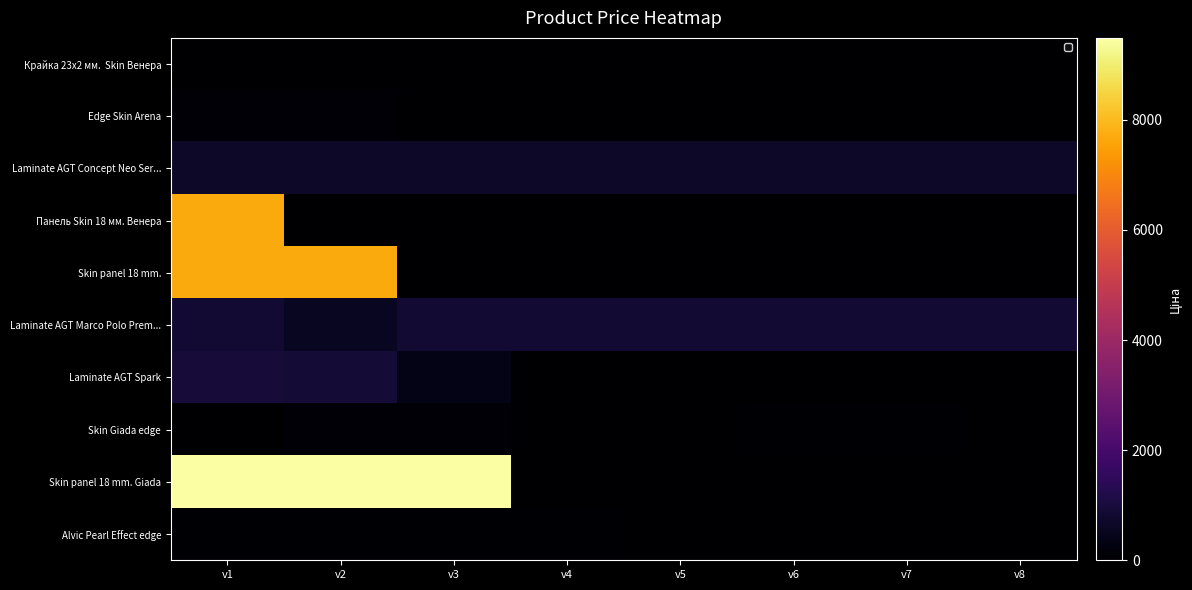

Which series has the largest range (max minus min)?

Skin panel 18 mm. Giada